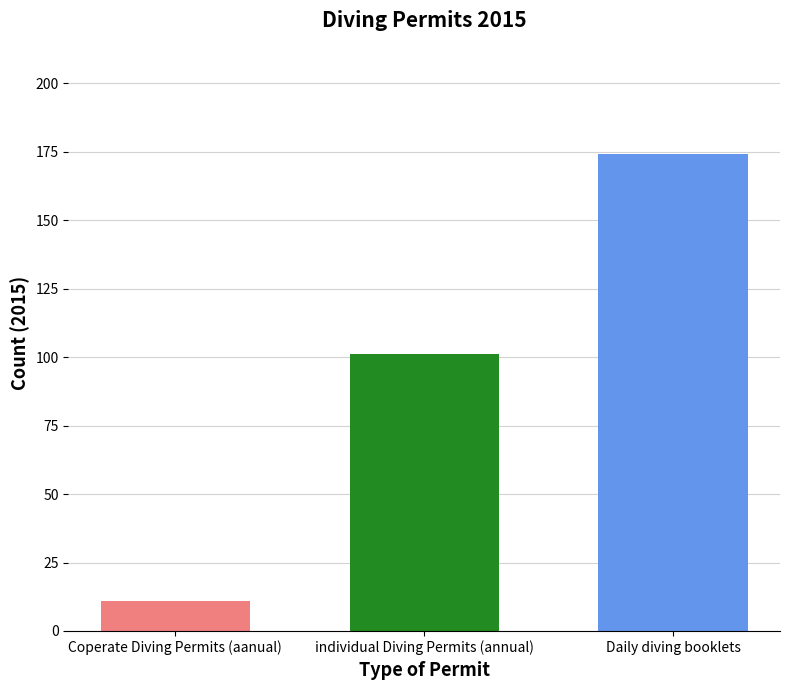

Does the chart contain stacked bars?

No